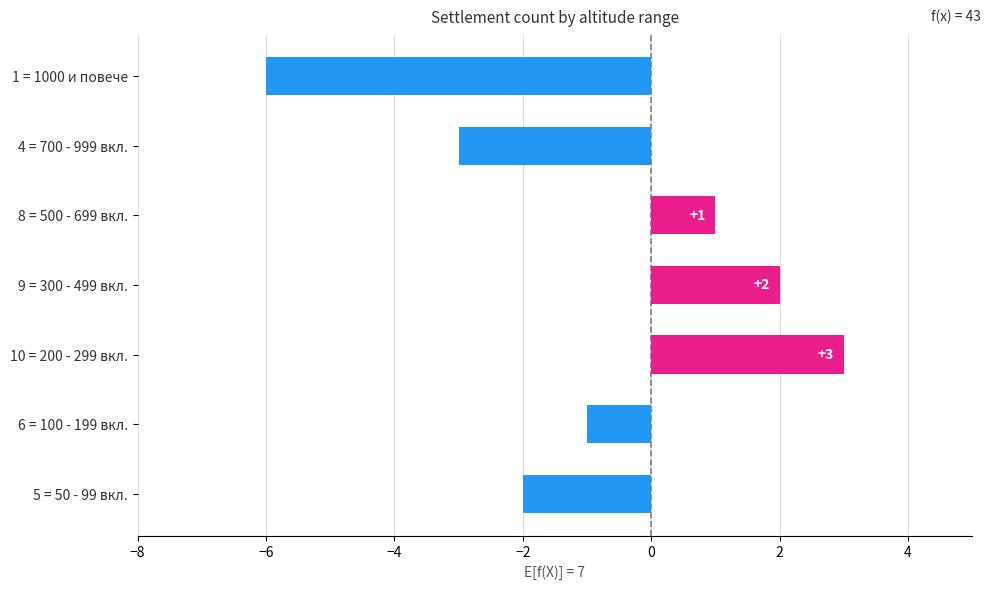

What is the change in value from 9 = 300 - 499 вкл. to 4 = 700 - 999 вкл.?

-5